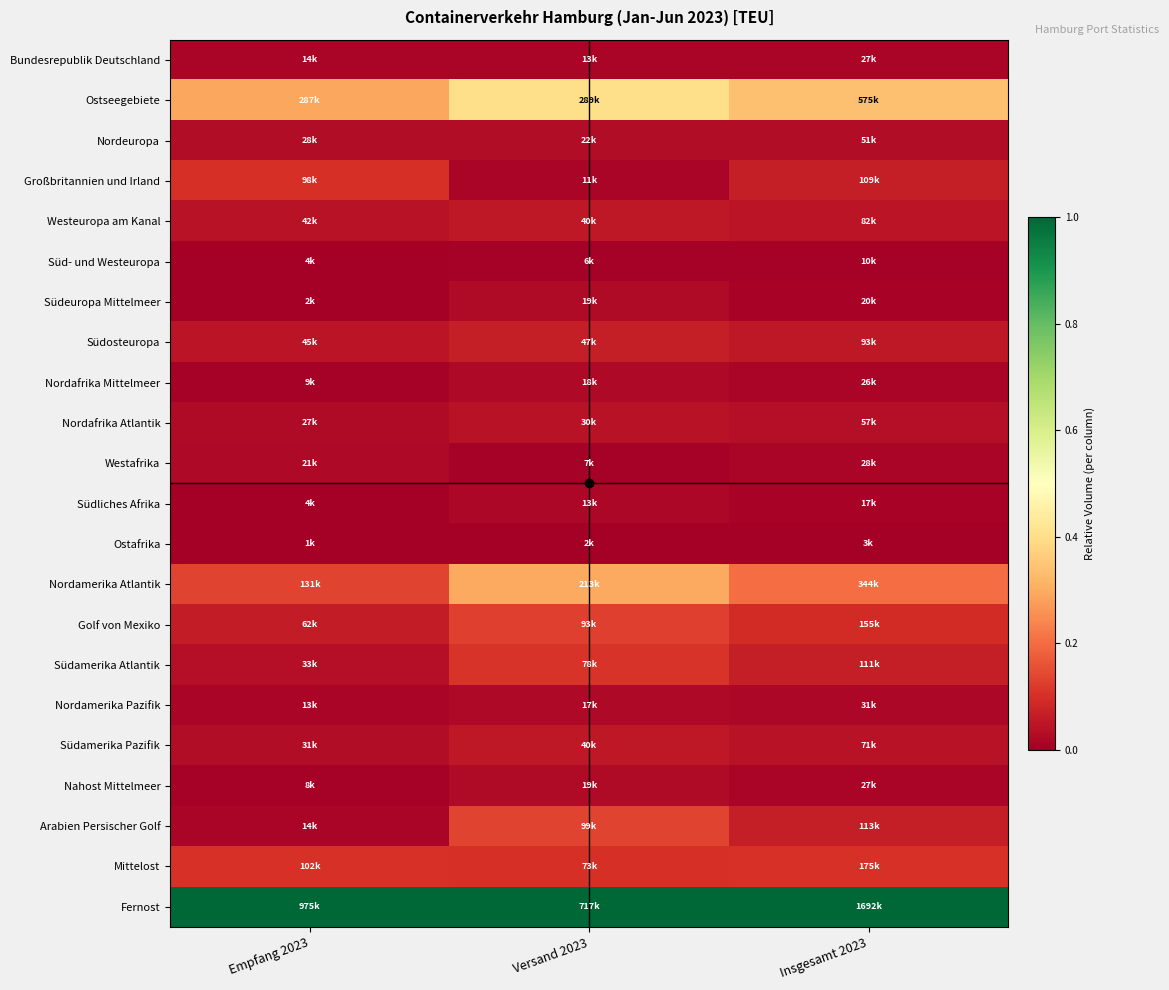

At which category does the chart reach its minimum across all series?

Empfang 2023